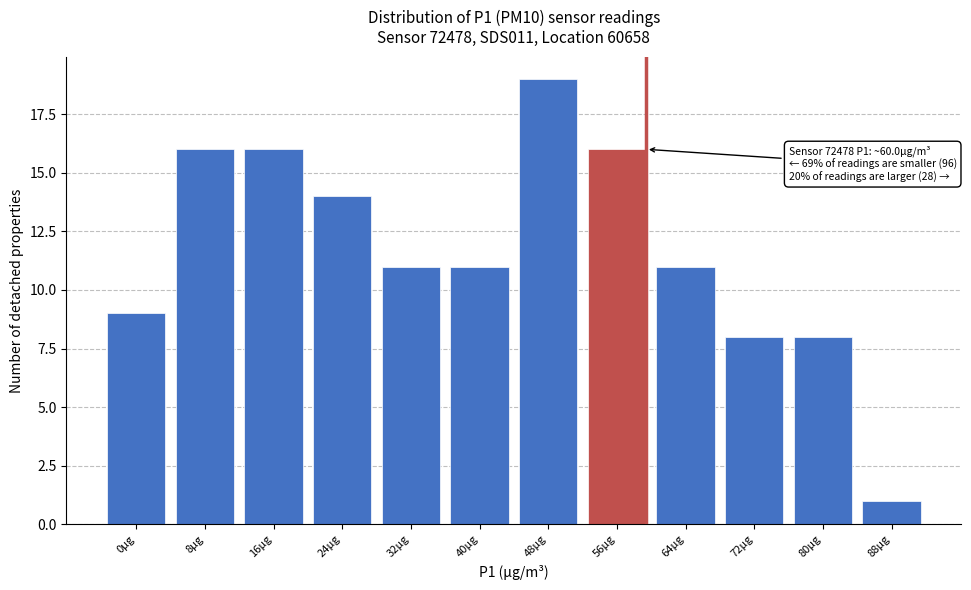

Reading left to right, extract all data points from this chart.

0µg=9	8µg=16	16µg=16	24µg=14	32µg=11	40µg=11	48µg=19	56µg=16	64µg=11	72µg=8	80µg=8	88µg=1